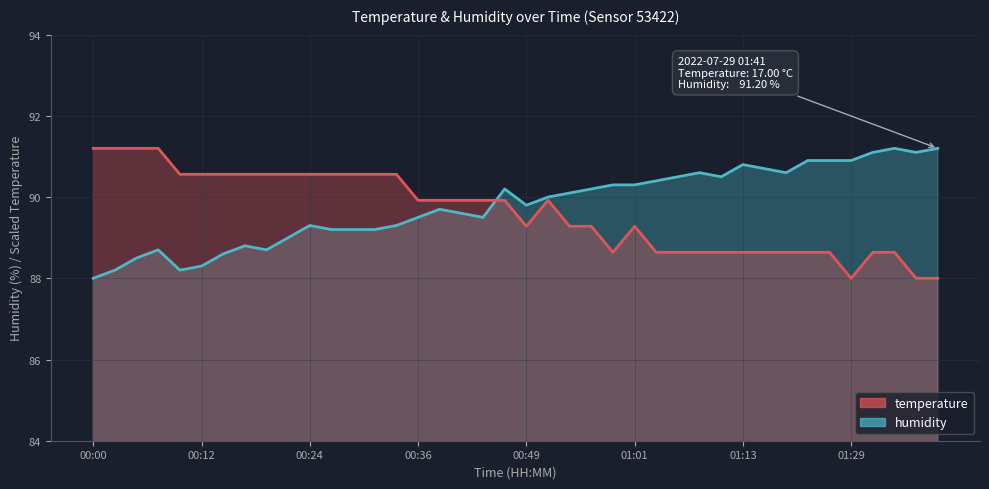

At which category does humidity reach its first local peak?

00:07